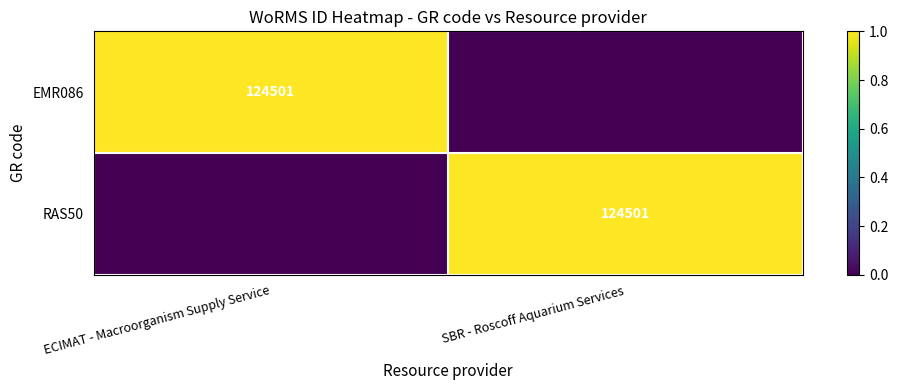

What is the maximum value shown in the chart?

1